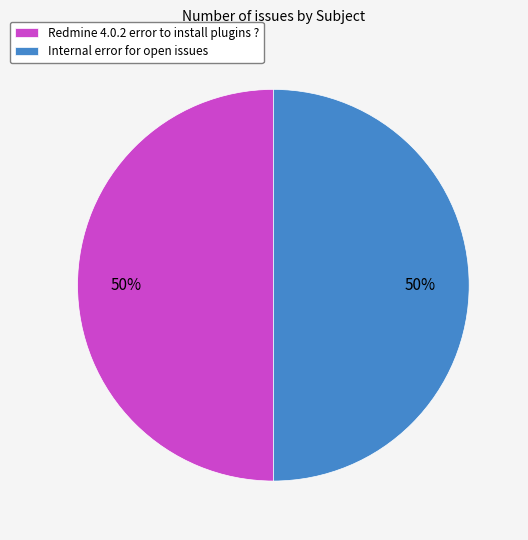

To the nearest percent, what portion does Internal error for open issues represent?

50%